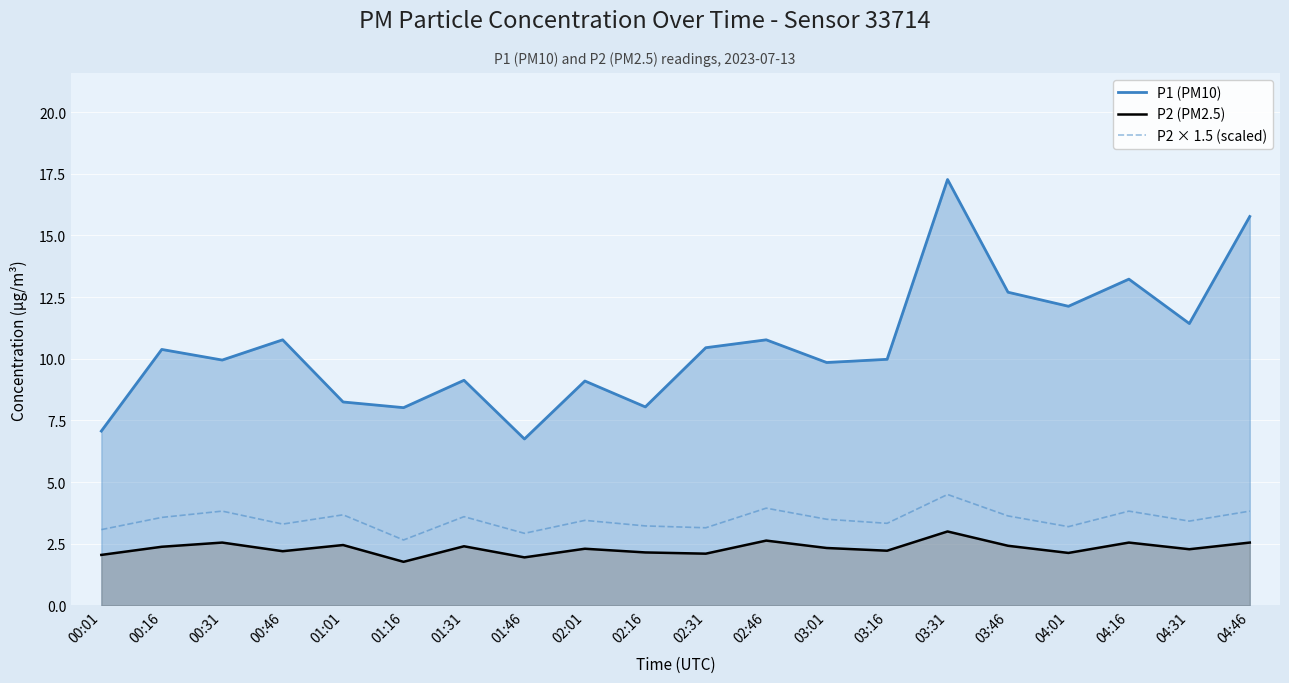

What are all the series names shown in the legend?

P1 (PM10), P2 (PM2.5), P2 × 1.5 (scaled)